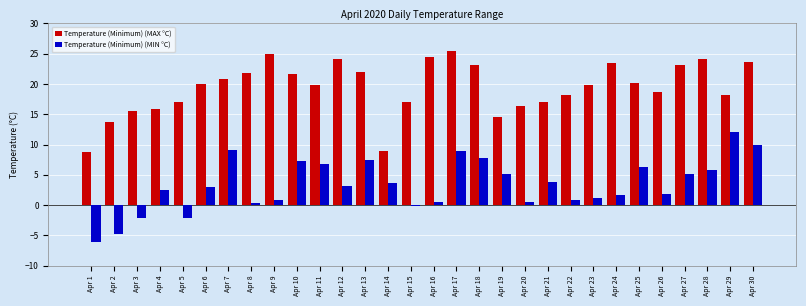

How many bars are there in total?

60